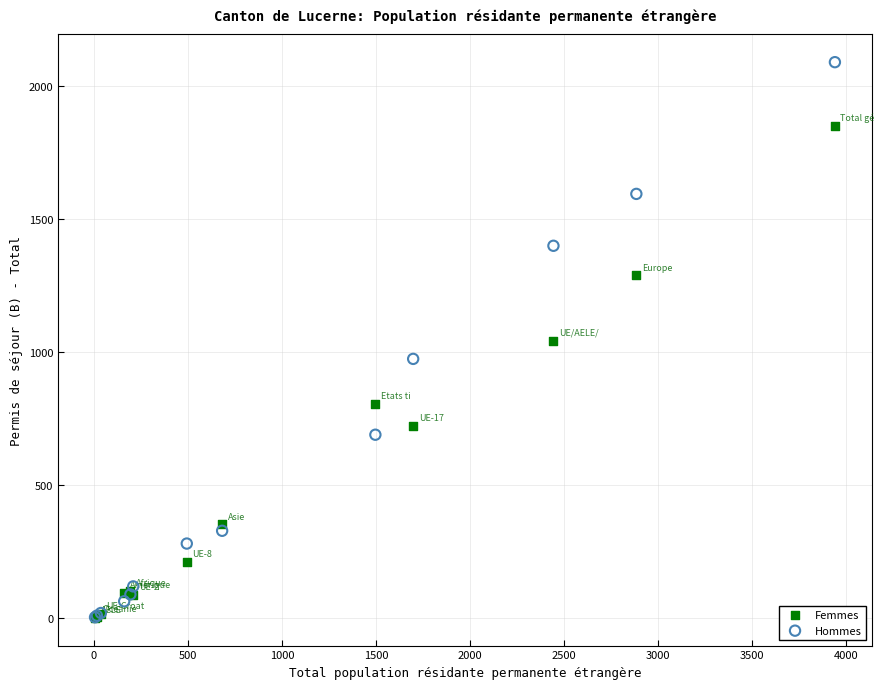

Which series reaches the maximum Y coordinate?

Hommes